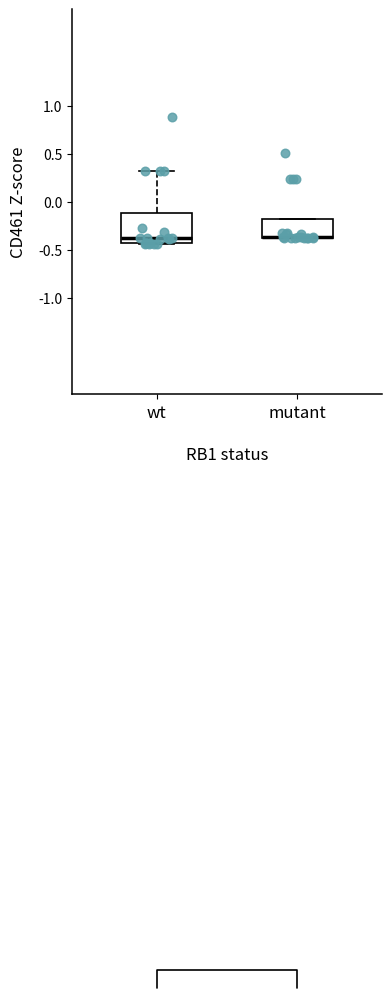

Where is the lower edge of the box for mutant on the y-axis? The values are not printed on the chart, so give them approximately, as read against the axis.

-0.35